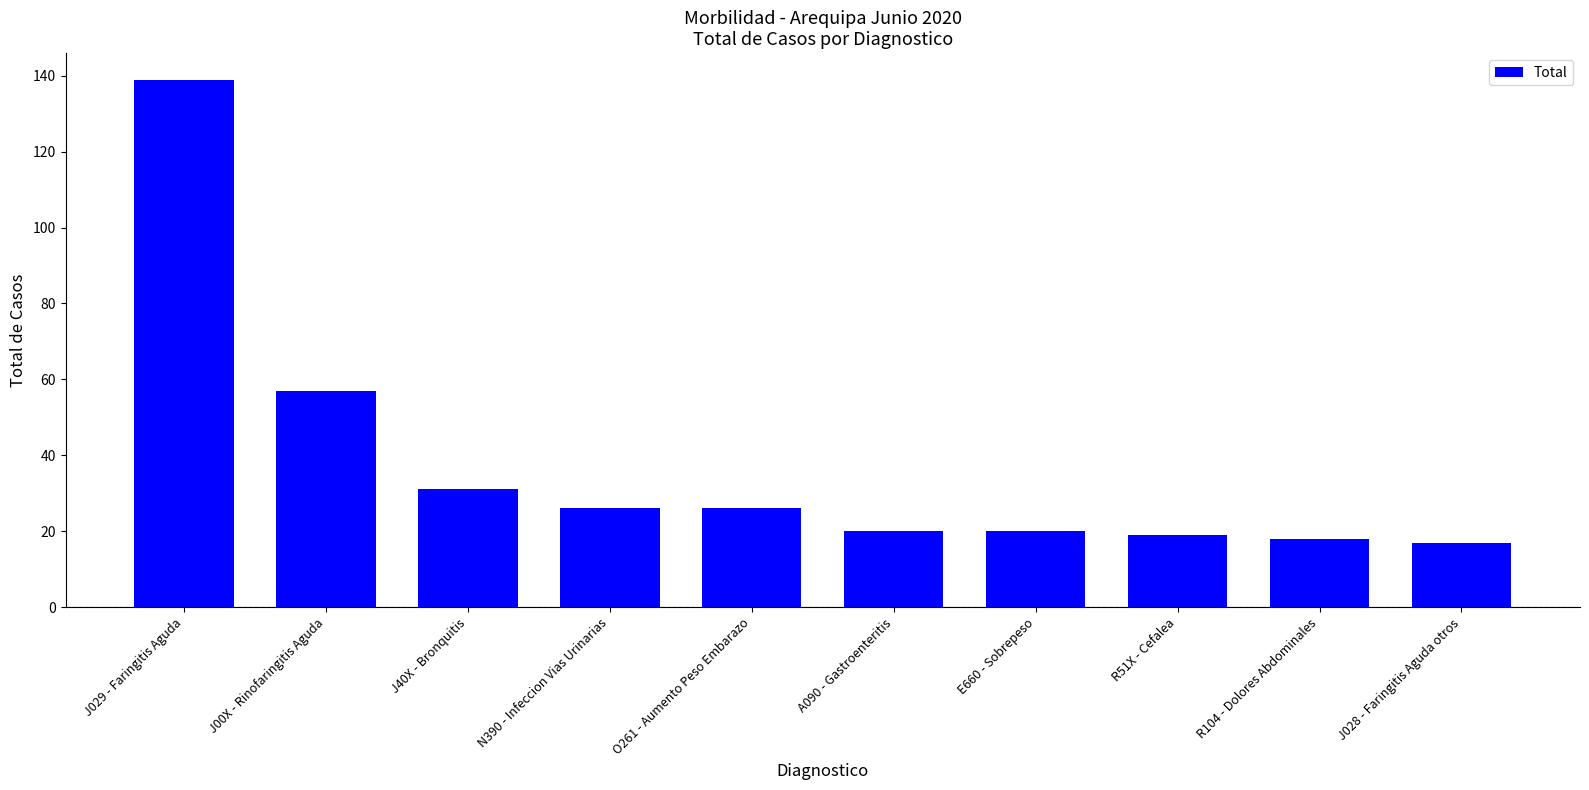

Reading left to right, transcribe all the data shown in this chart.

139	57	31	26	26	20	20	19	18	17